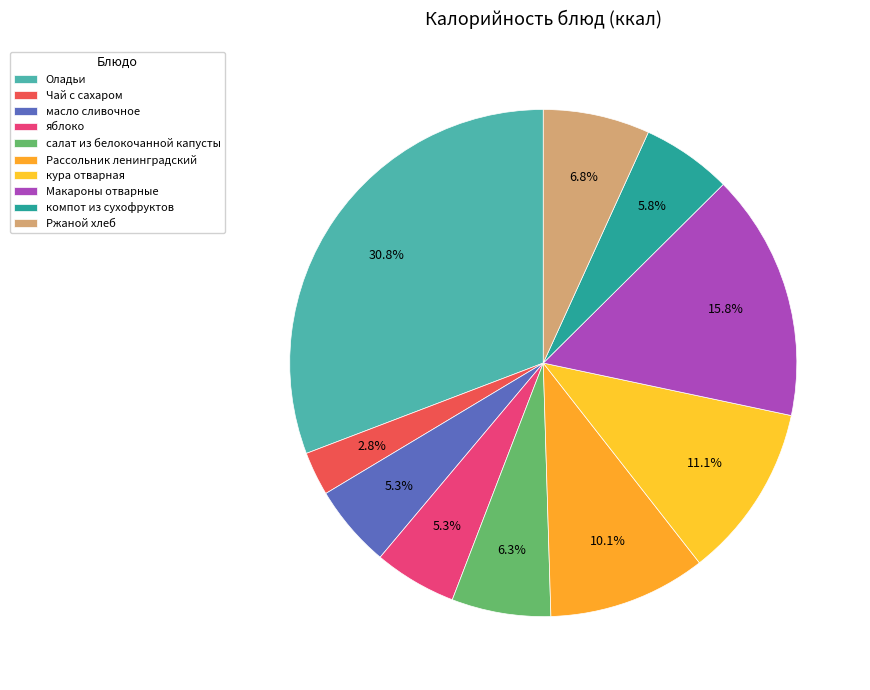

What percentage is the кура отварная slice, to the nearest percent?

11%